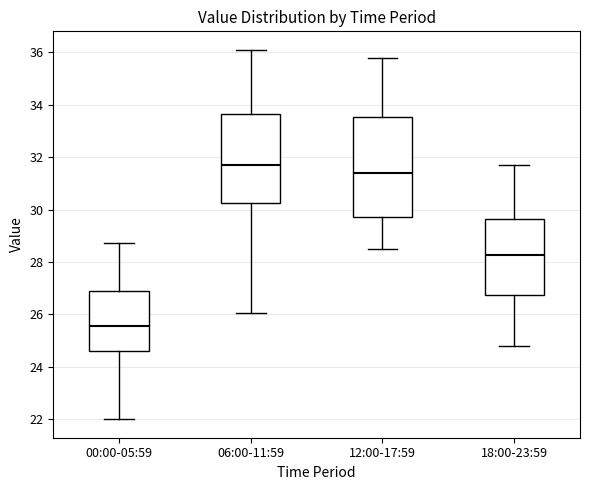

Reading left to right, transcribe this box plot: for each box, give where its median line is, the range the box spans, and where its two whiskers end, as read against the y-axis. The values are not printed on the chart, so give them approximately, as read against the axis.

00:00-05:59: median 25.6, box 24.6 to 27.0, whiskers 22.0 to 28.8
06:00-11:59: median 31.8, box 30.2 to 33.6, whiskers 26.0 to 36.2
12:00-17:59: median 31.4, box 29.8 to 33.6, whiskers 28.6 to 35.8
18:00-23:59: median 28.2, box 26.8 to 29.6, whiskers 24.8 to 31.8